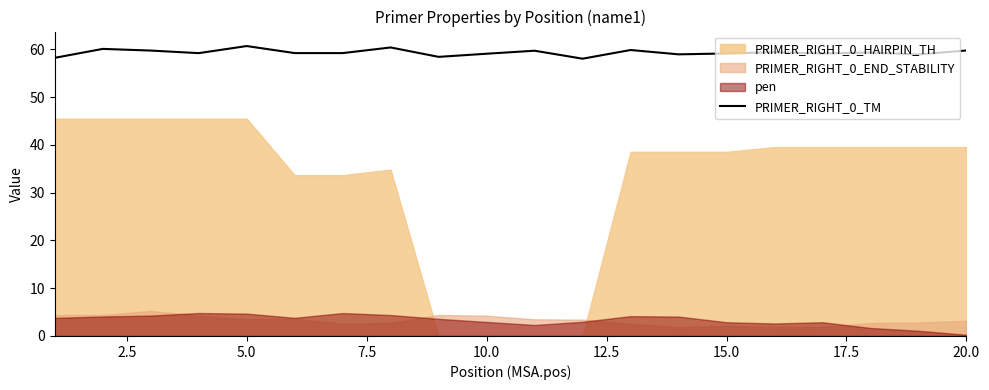

The PRIMER_RIGHT_0_TM series shows 17.6 at 20.0. True or false?

False